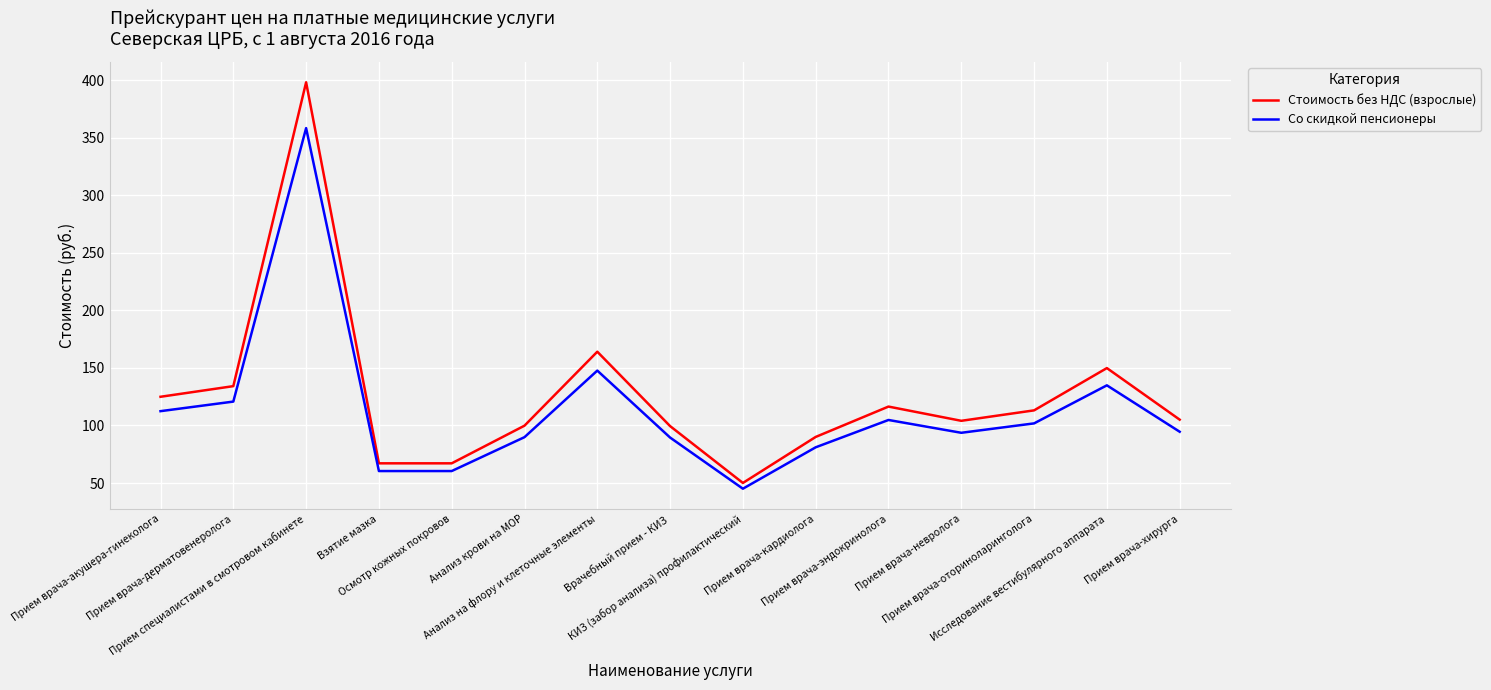

What is the difference between the second highest and minimum values in the Стоимость без НДС (взрослые) series?

114.0